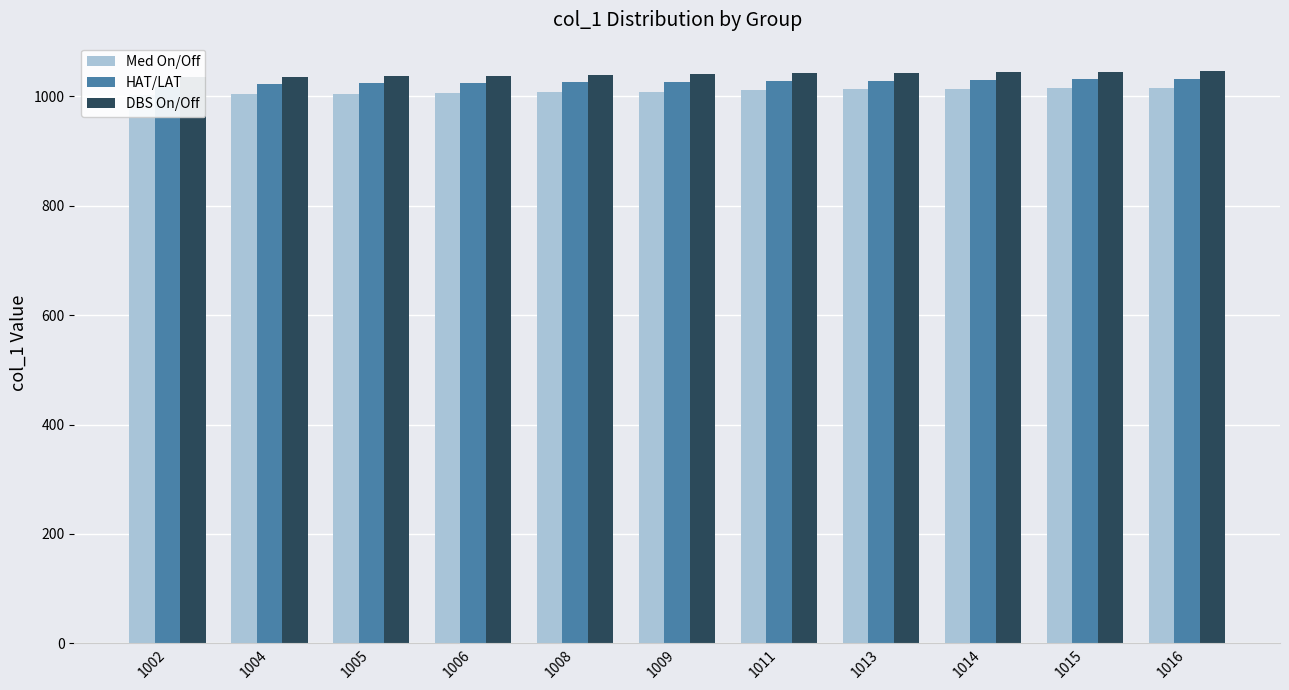

What is the total value across all series at 1006?

3069